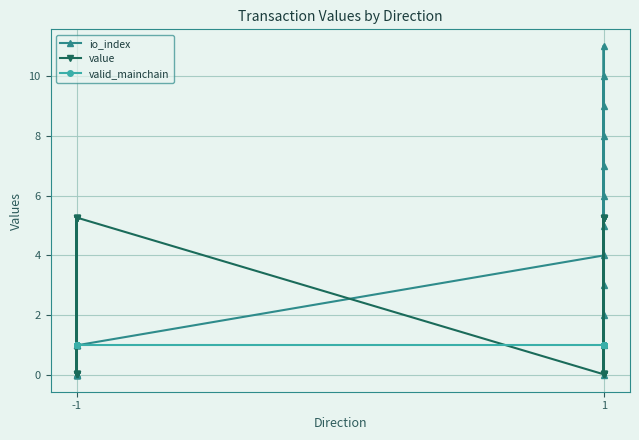

Rank the series by their maximum value, from lowest to highest.

valid_mainchain, value, io_index